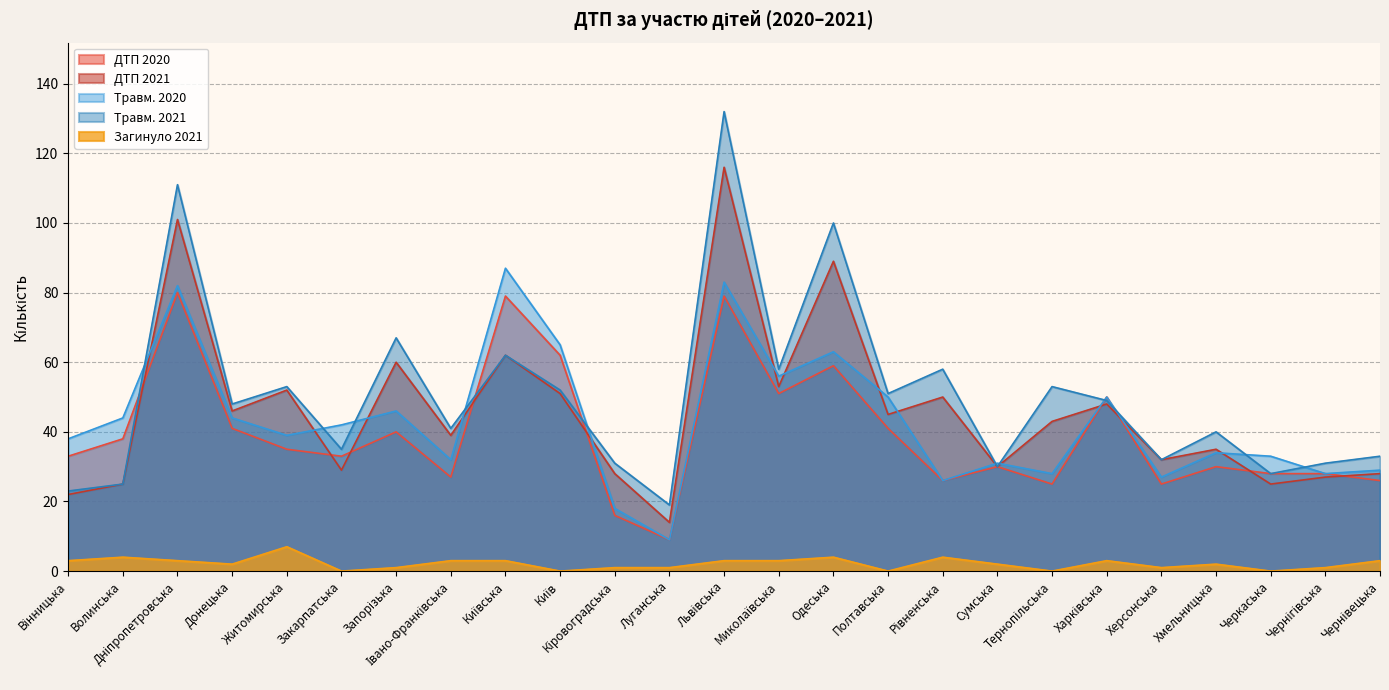

In ДТП 2020, how many points are lower than both neighbors (excluding endpoints)?

7